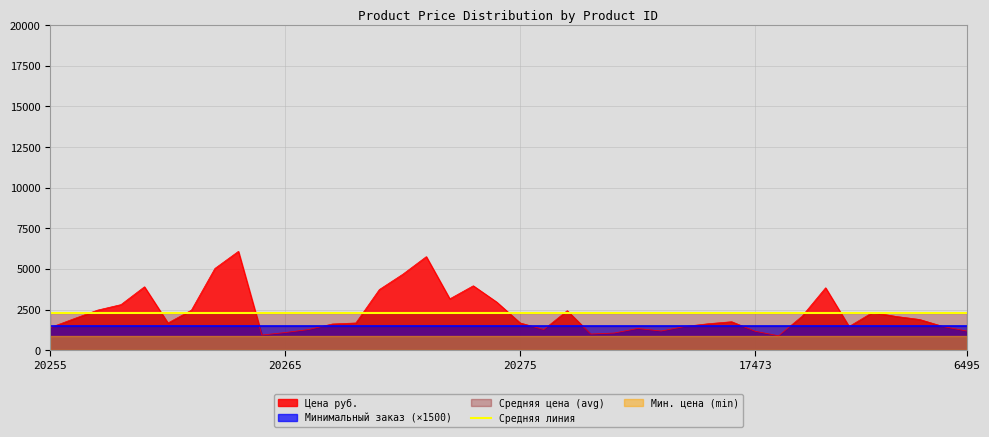

Rank the categories by value from lowest to highest.

17474, 20264, 20278, 20279, 20265, 17473, 20281, 6495, 20266, 20276, 20280, 20255, 20282, 17995, 17999, 20267, 20283, 20260, 20268, 20275, 17472, 17998, 20256, 17997, 17475, 17996, 20277, 20257, 20261, 20258, 20274, 20272, 20269, 17476, 20259, 20273, 20270, 20262, 20271, 20263